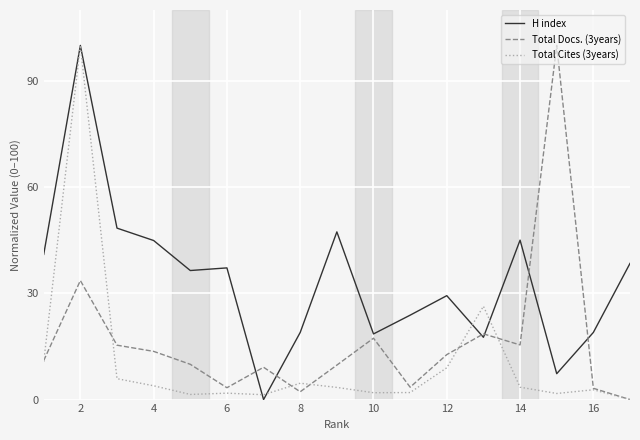

How many categories are shown in the chart?

17